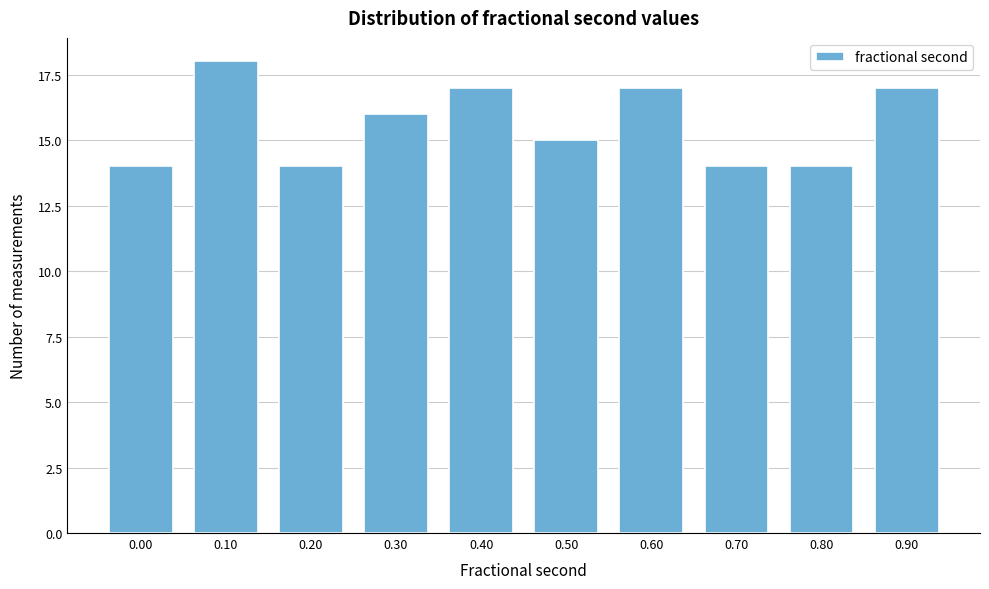

Reading right to left, transcribe all the data shown in this chart.

17	14	14	17	15	17	16	14	18	14